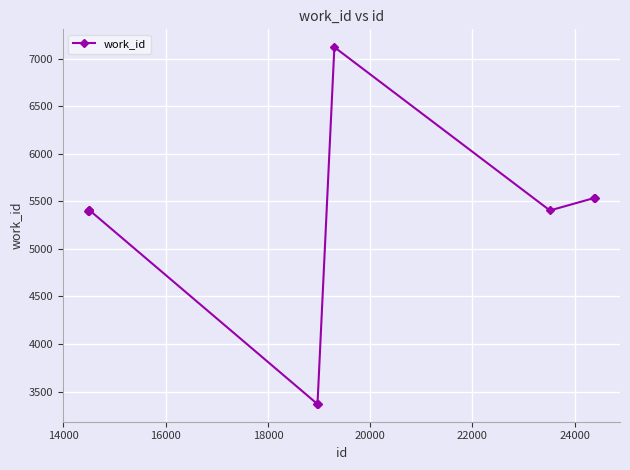

What is the sum of all values?

51939